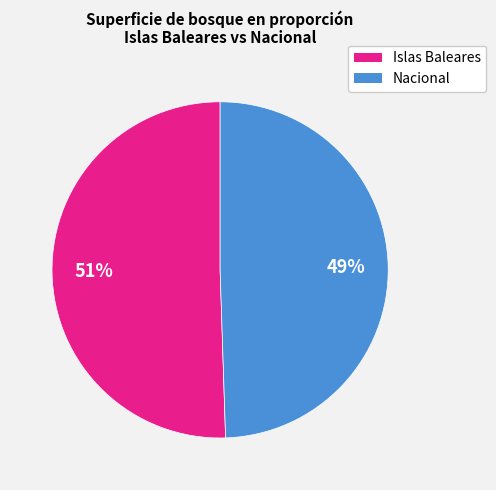

To the nearest percent, what is the average slice percentage?

50%